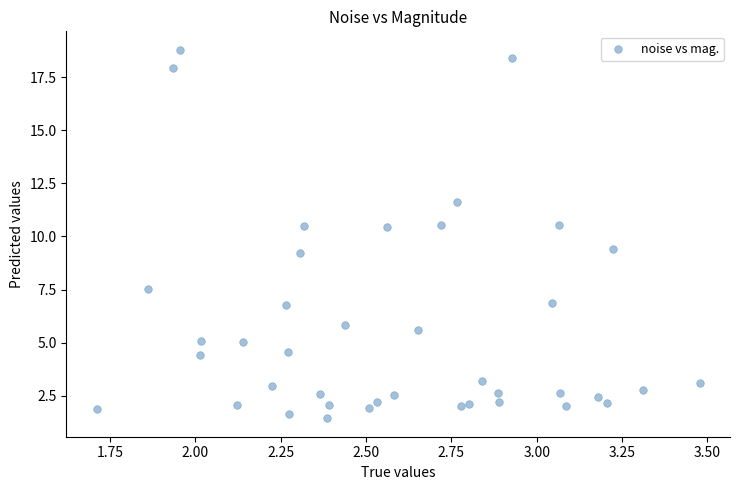

What is the range of Y values (max minus min)?

17.4